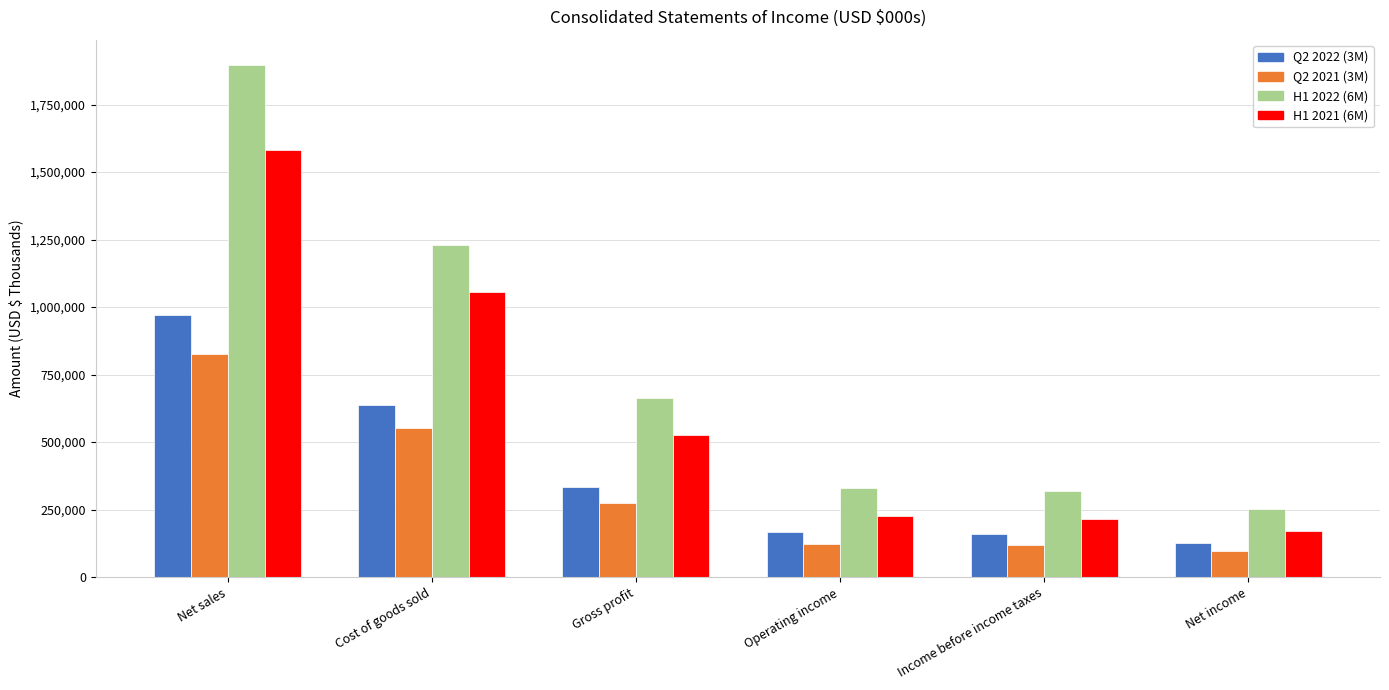

What position from the left is Gross profit?

3